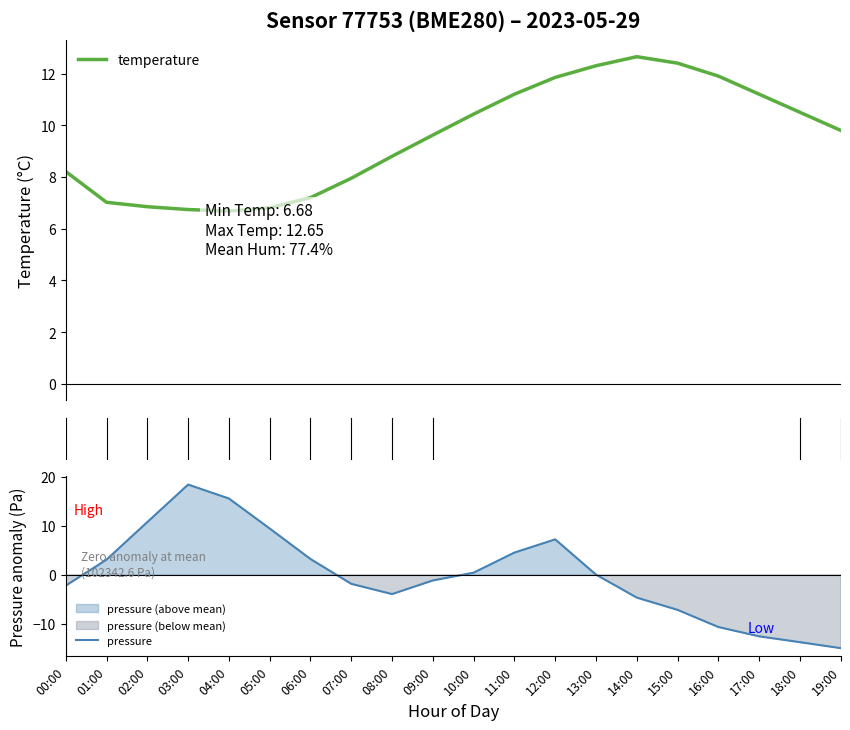

Which category has the highest value across all series?

03:00